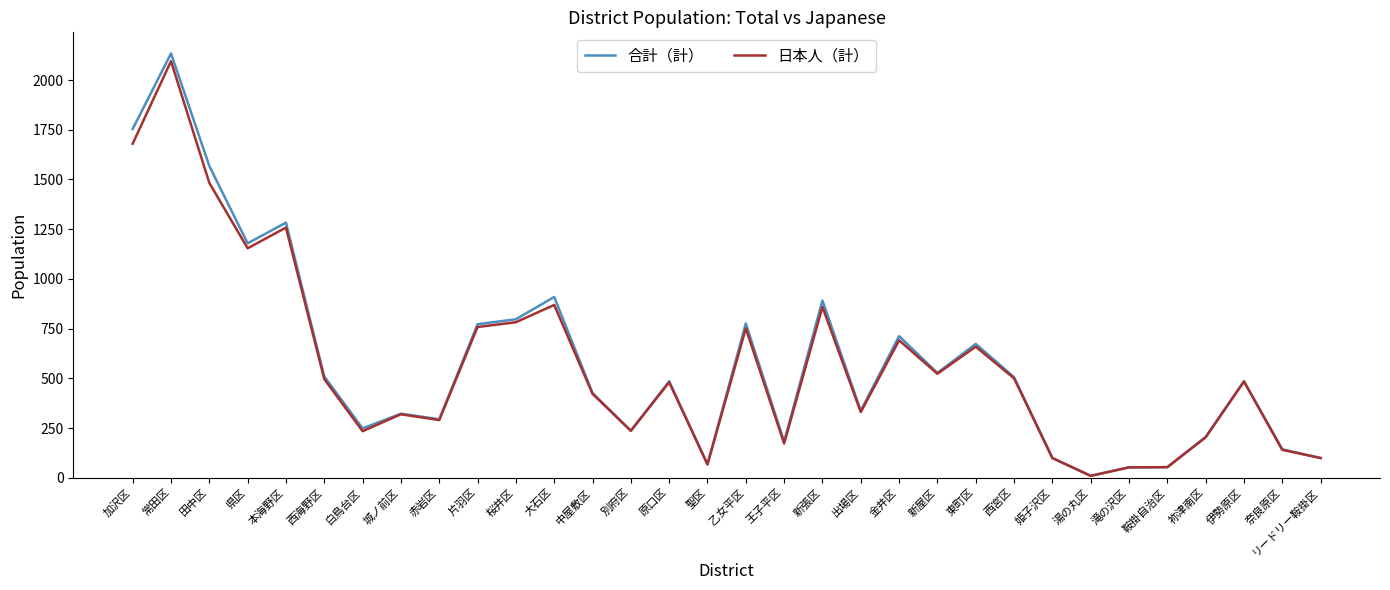

Which series changed the most between 大石区 and 西宮区?

合計（計）